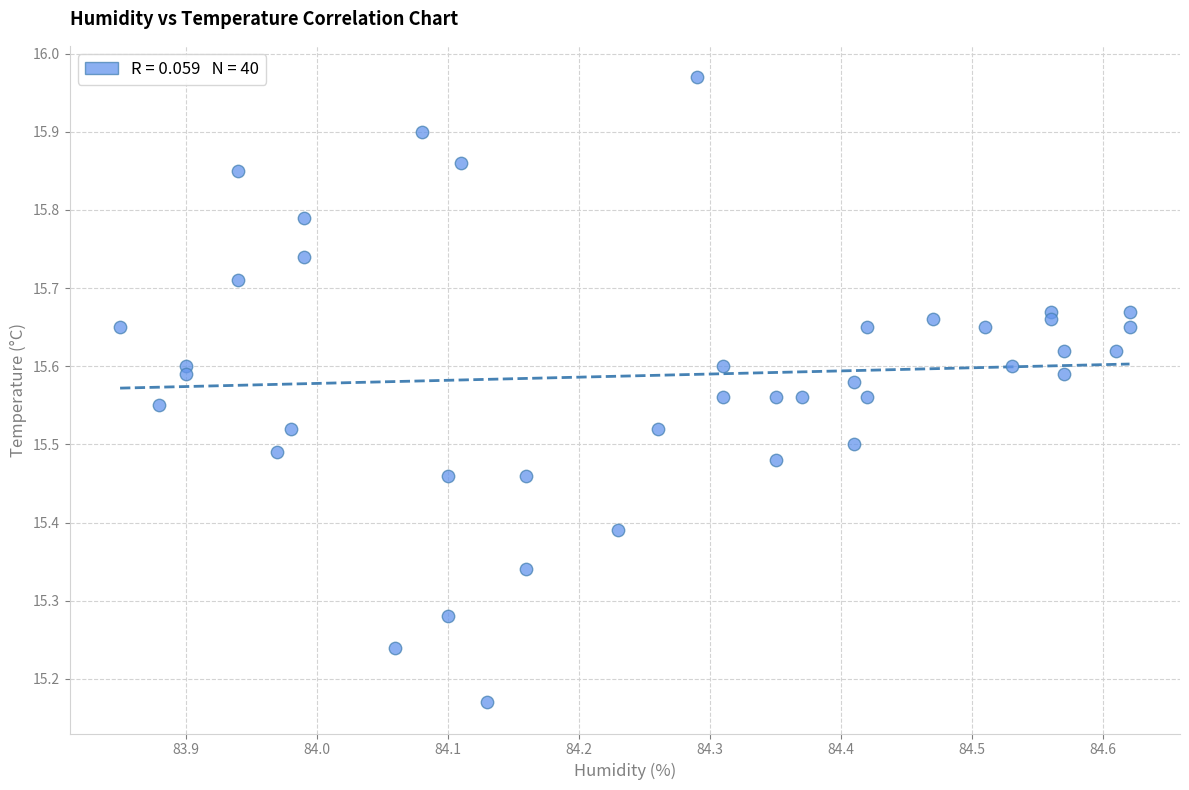

What is the range of X values (max minus min)?

0.8